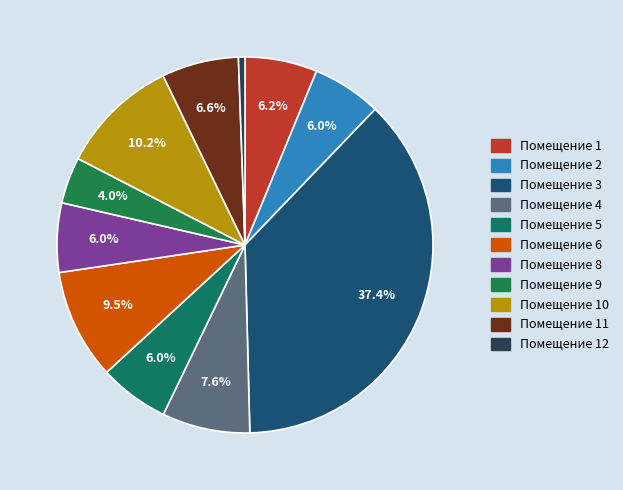

To the nearest percent, what is the average slice percentage?

9%